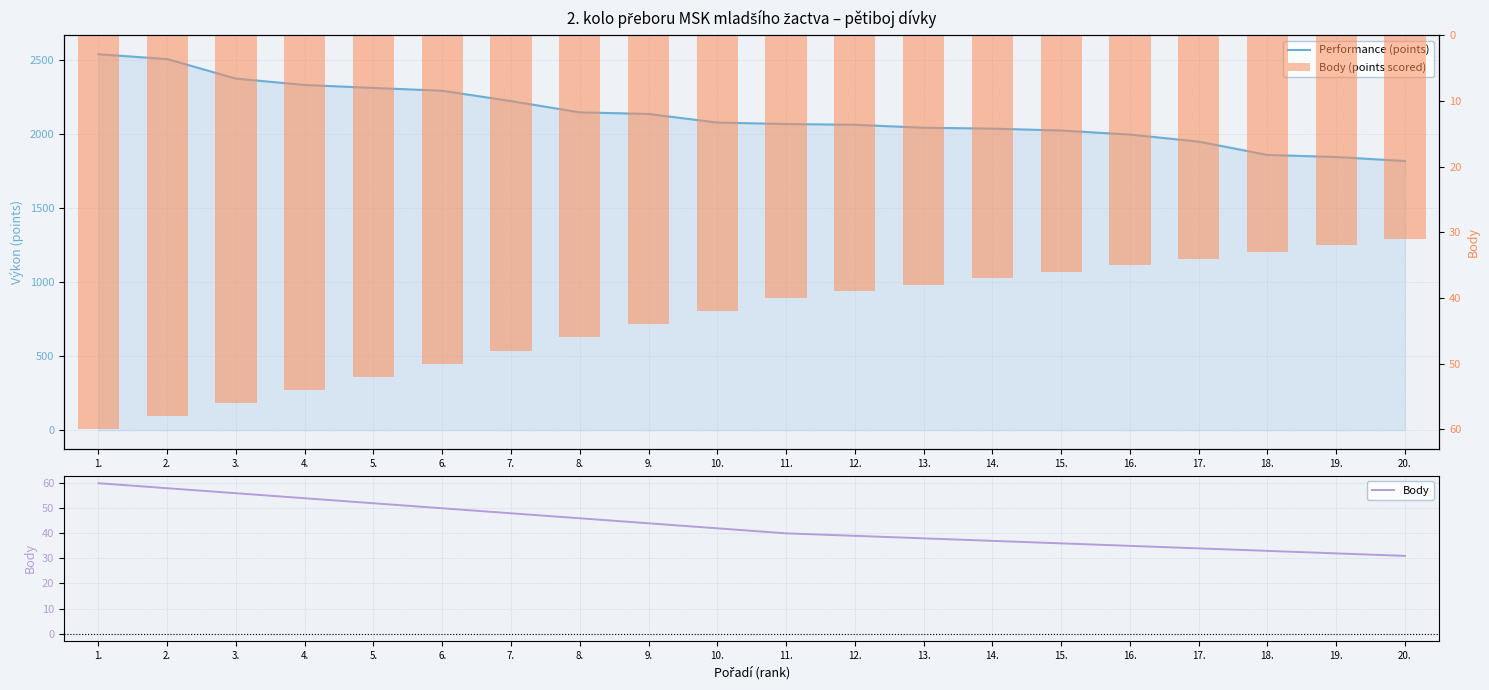

At which category is the sum across all series the highest?

1.